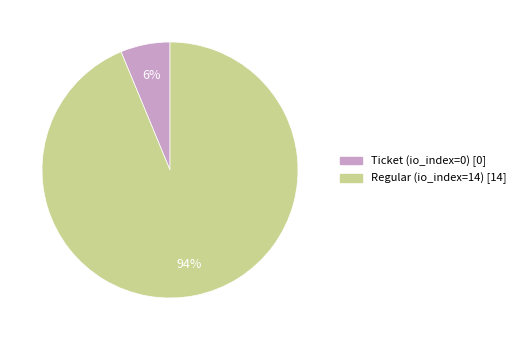

Which slice is the largest?

Regular (io_index=14)